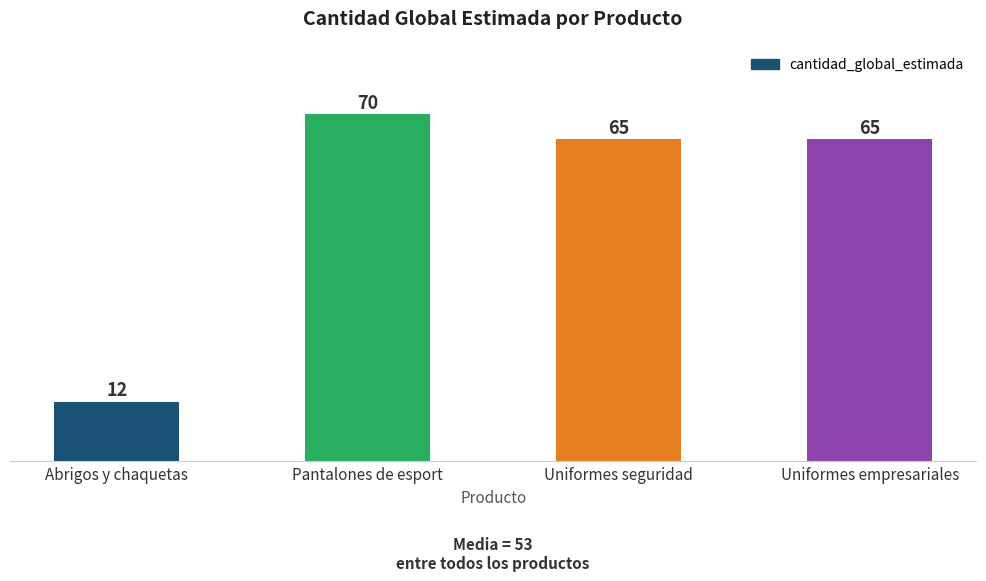

What is the ratio of the value at Uniformes seguridad to the value at Pantalones de esport?

0.9